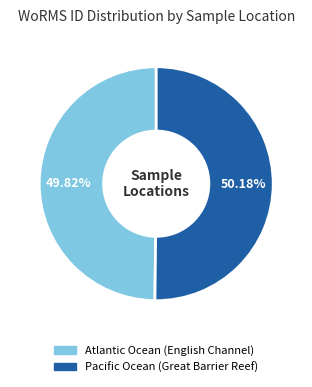

To the nearest percent, what portion does Atlantic Ocean (English Channel) represent?

50%